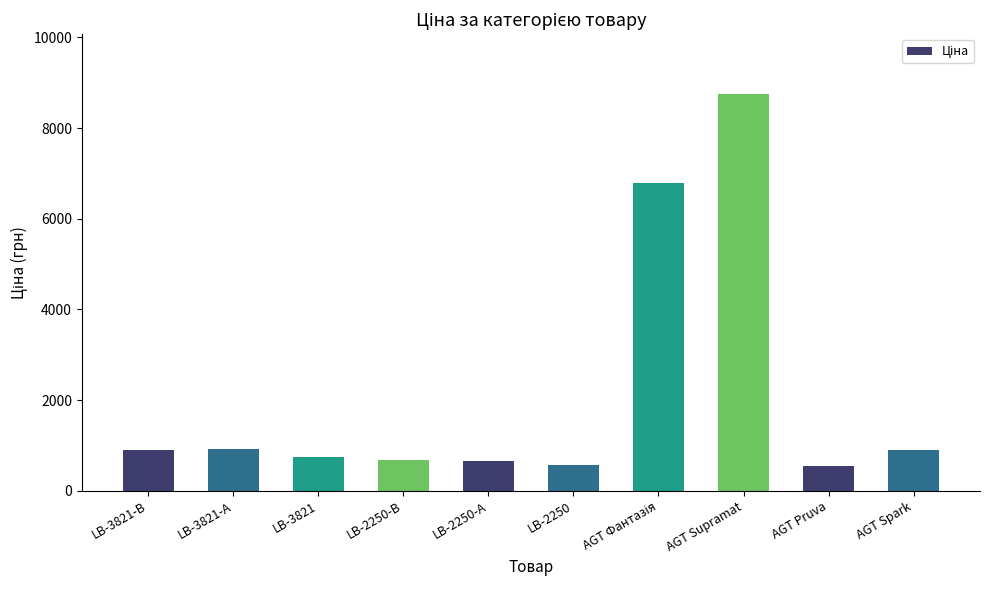

What is the sum of the values at LB-2250 and AGT Supramat?

9328.2